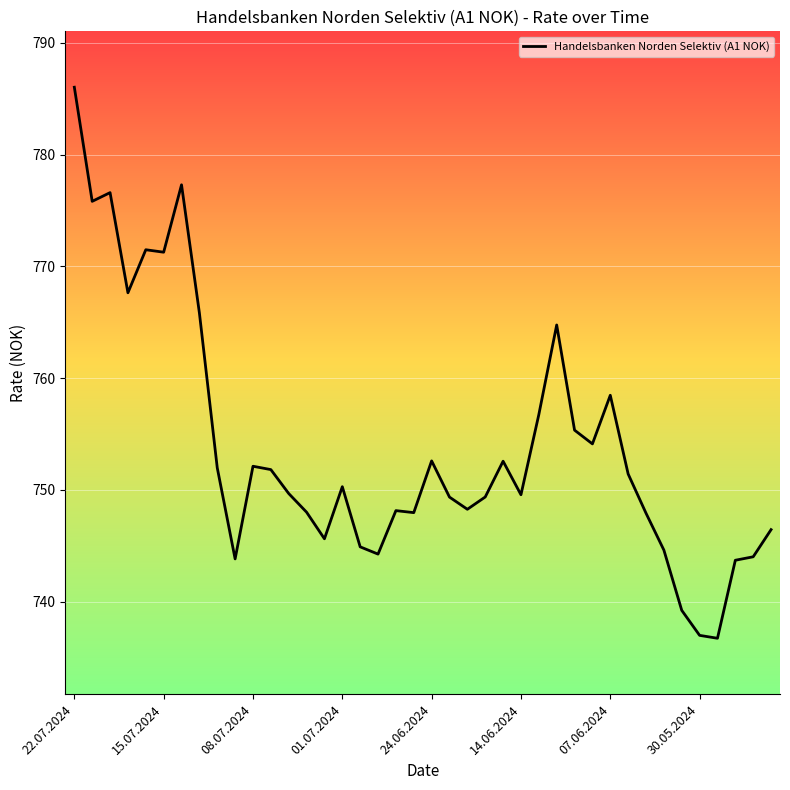

What is the greatest value displayed?

786.0